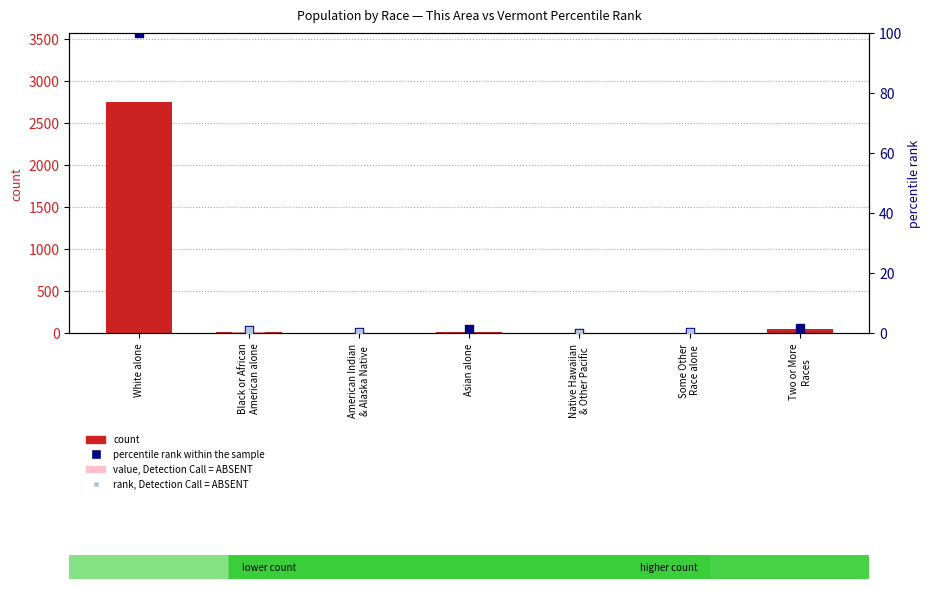

Which series reaches the maximum Y coordinate?

count